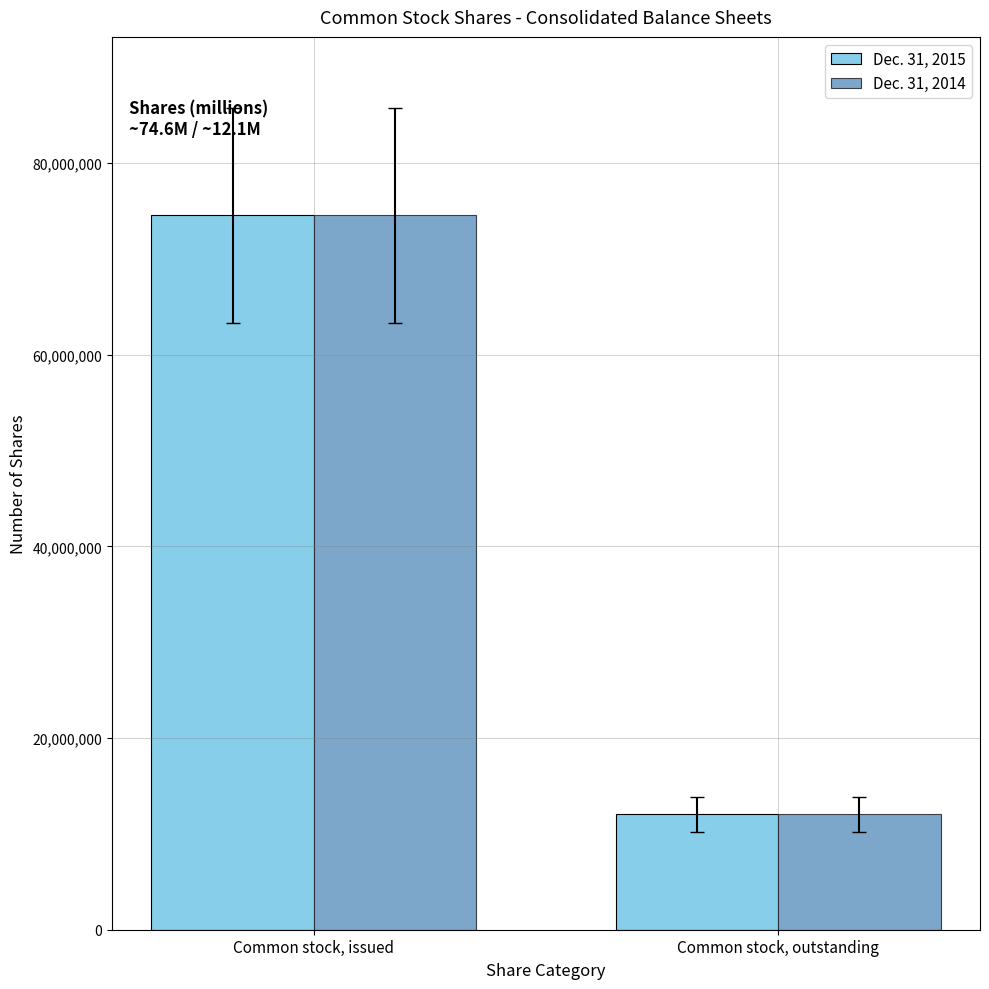

How many groups of bars are there?

2